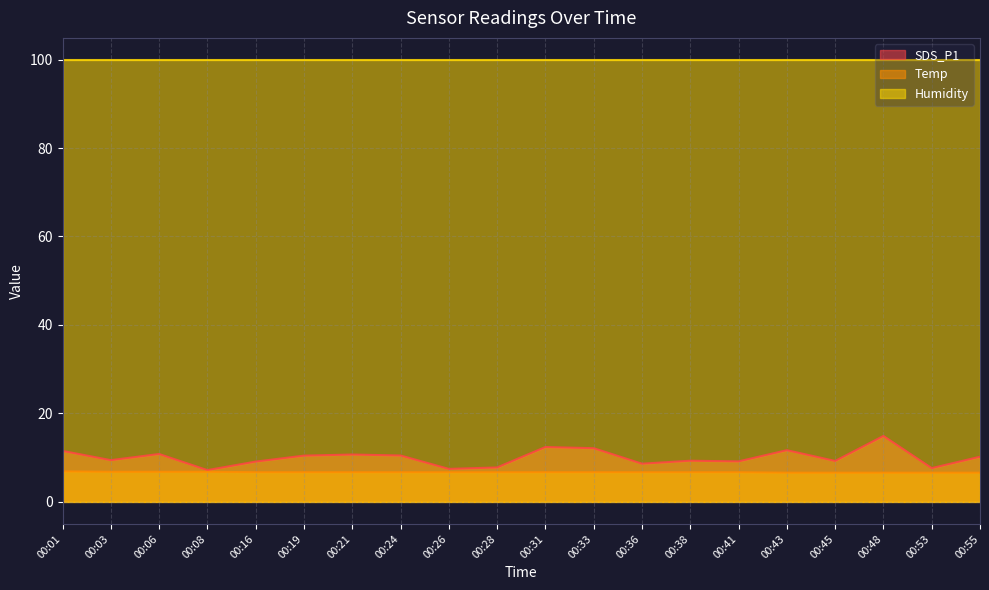

Does the chart have visible grid lines?

Yes